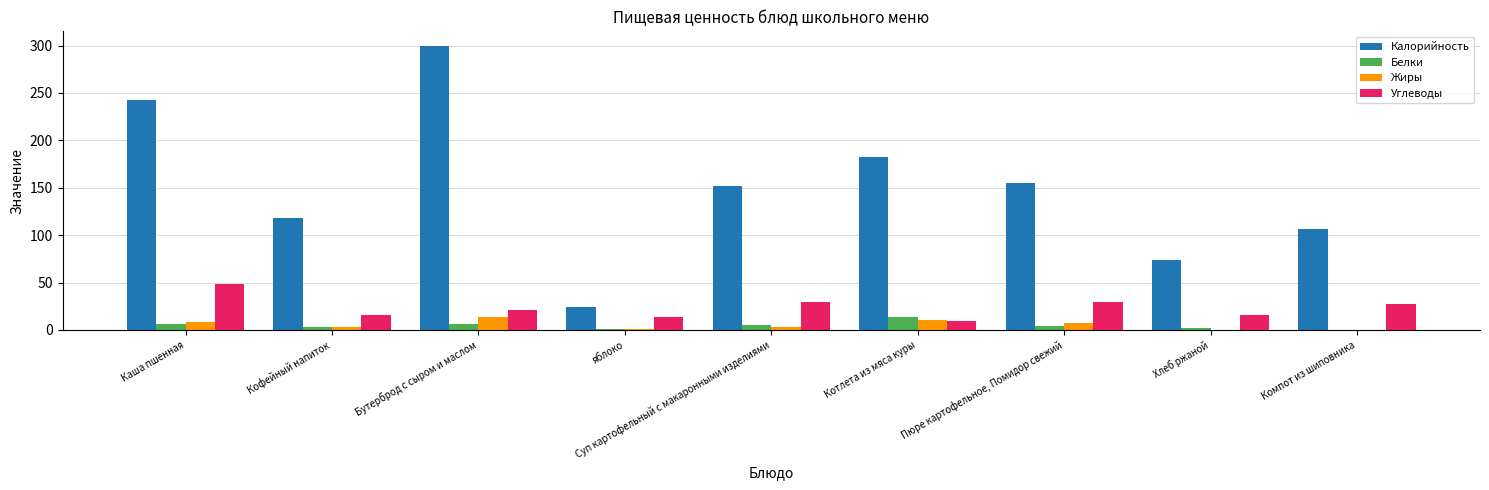

Where is Калорийность nearest to the value 162?

Пюре картофельное, Помидор свежий